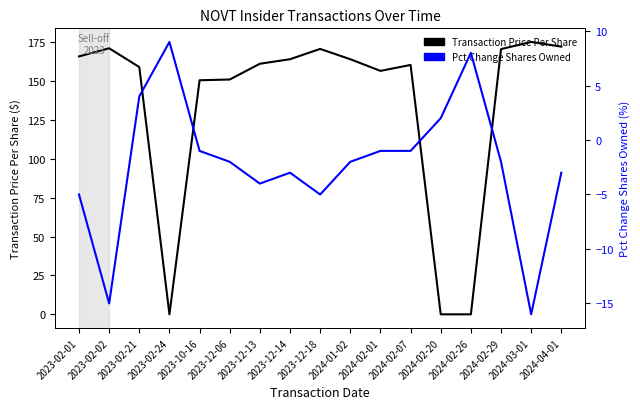

What is the spread (max minus min) of values at 2023-02-21?

154.9